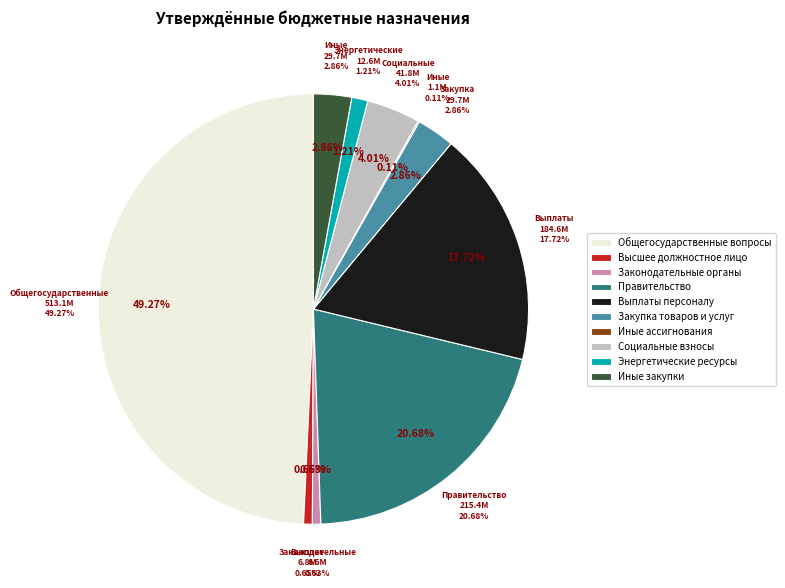

What percentage is the Взносы по обязательному социальному страхованию (0104) slice, to the nearest percent?

4%